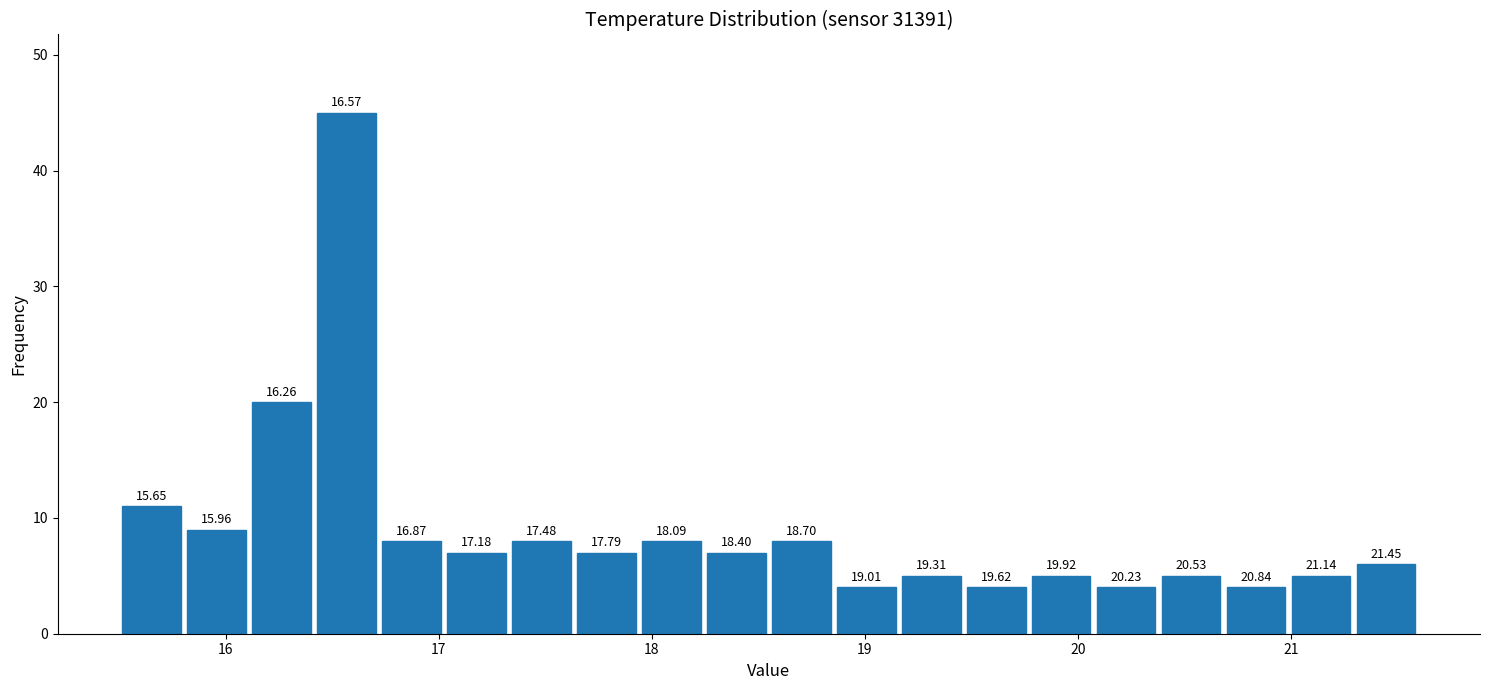

Read against the x-axis, roughly where is the centre of the tallest bar?

16.6